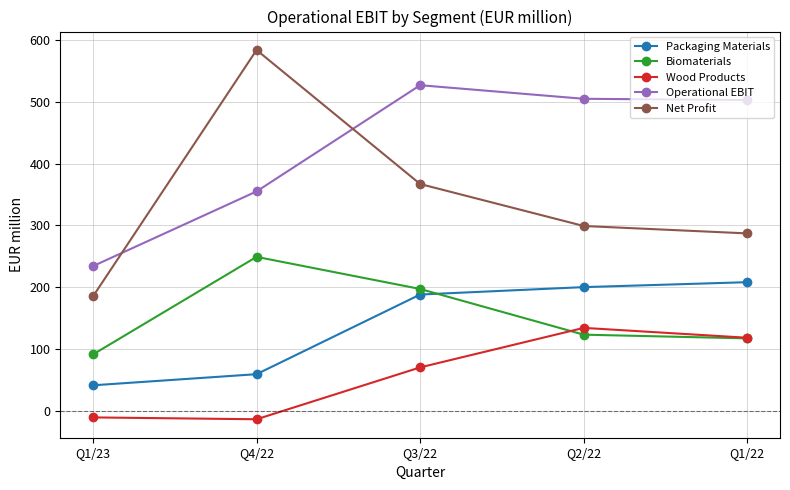

True or false: Biomaterials and Operational EBIT intersect in this chart.

False